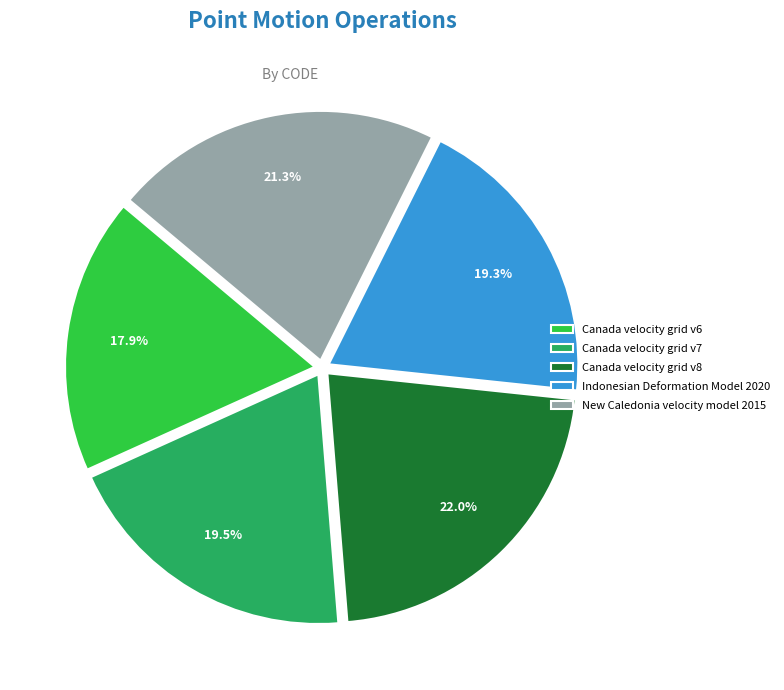

Between New Caledonia velocity model 2015 and Indonesian Deformation Model 2020, which is larger?

New Caledonia velocity model 2015